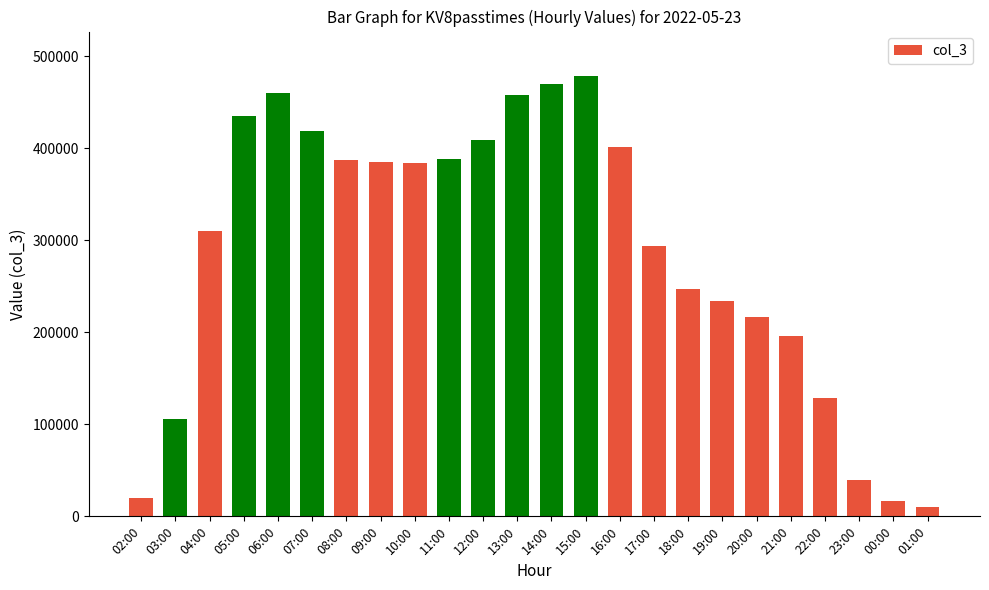

At which category does the chart reach its minimum across all series?

01:00